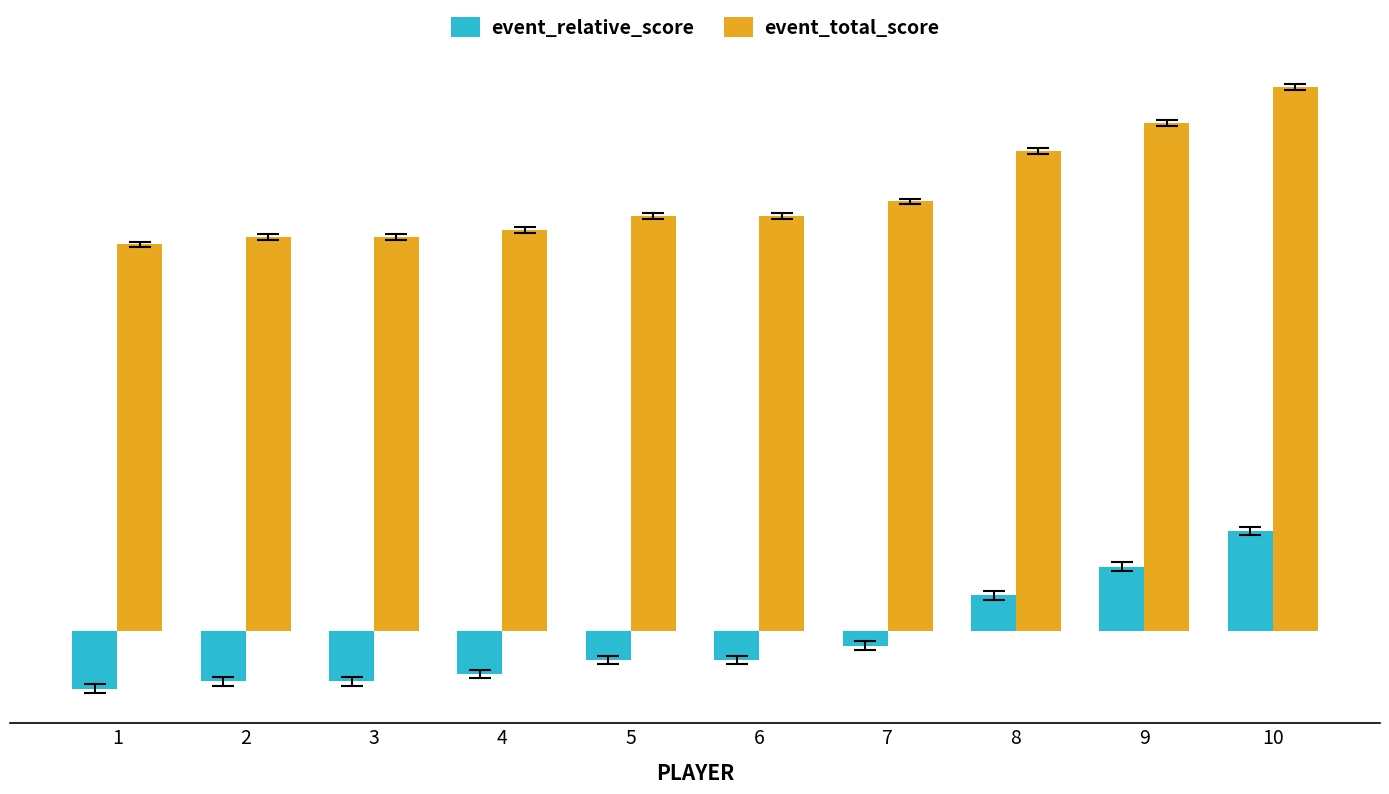

The value of event_relative_score at 5 is -4. True or false?

True